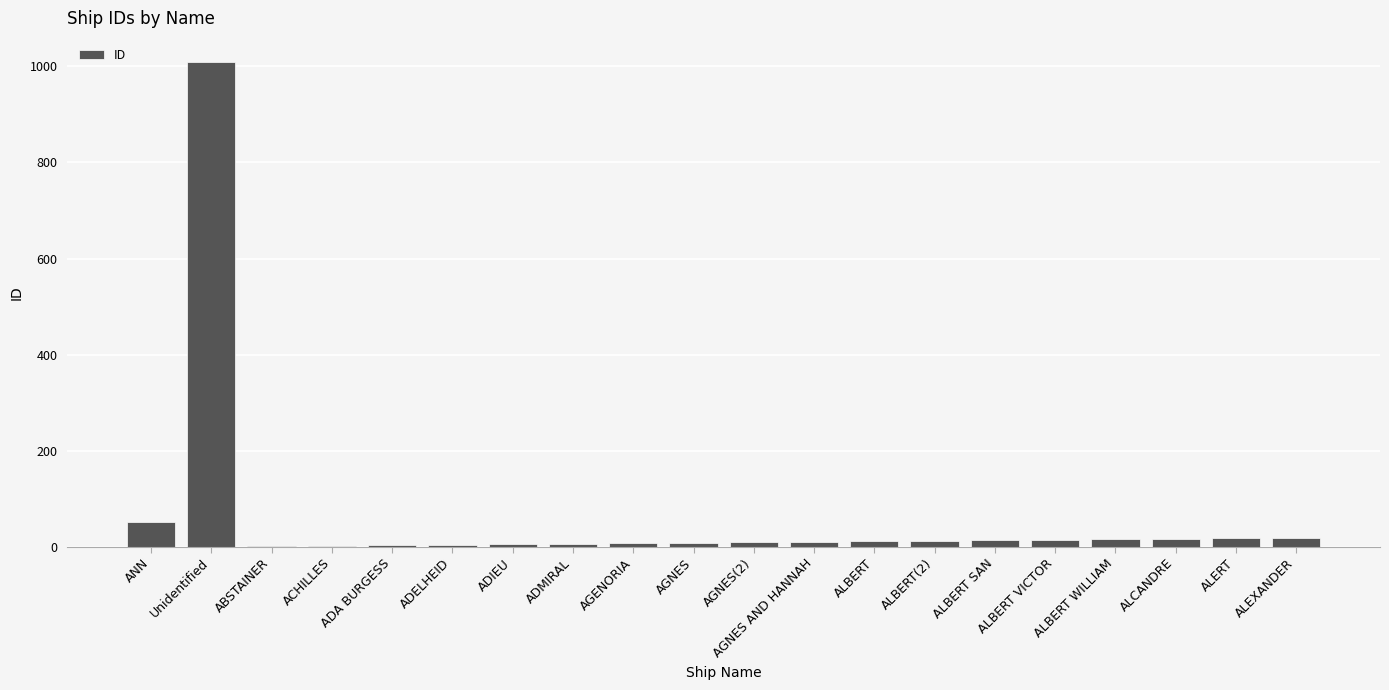

Between Unidentified and ALBERT WILLIAM, which is larger?

Unidentified